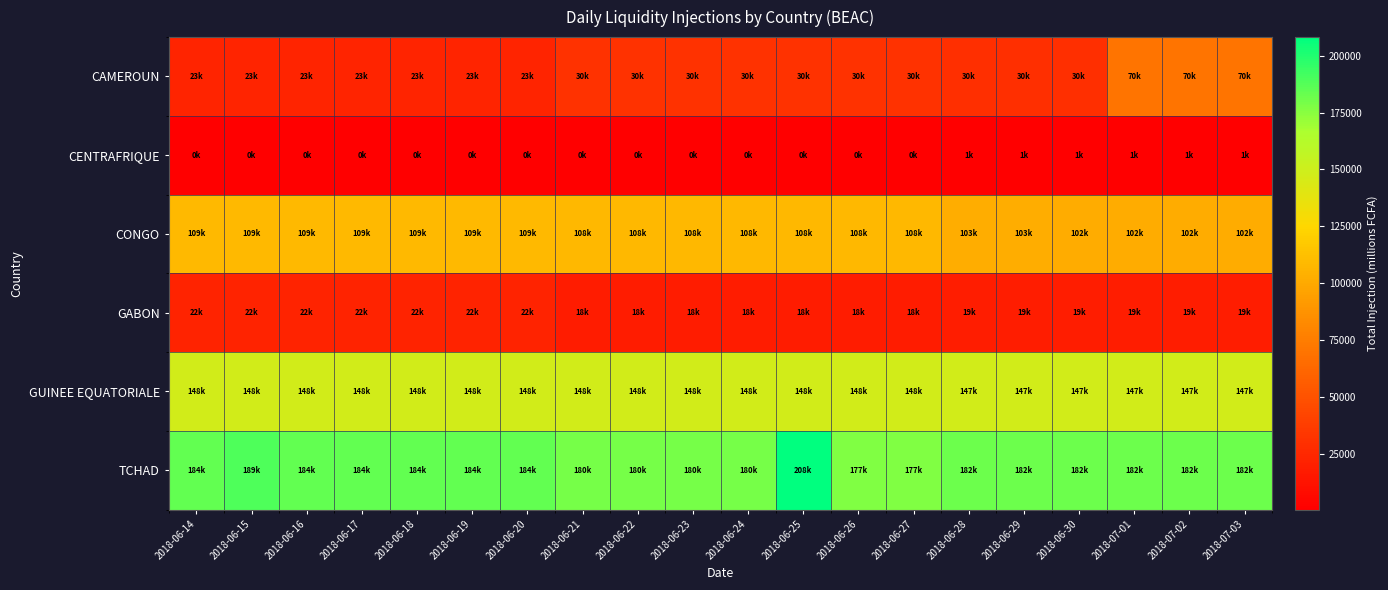

How many distinct data groups are displayed?

6